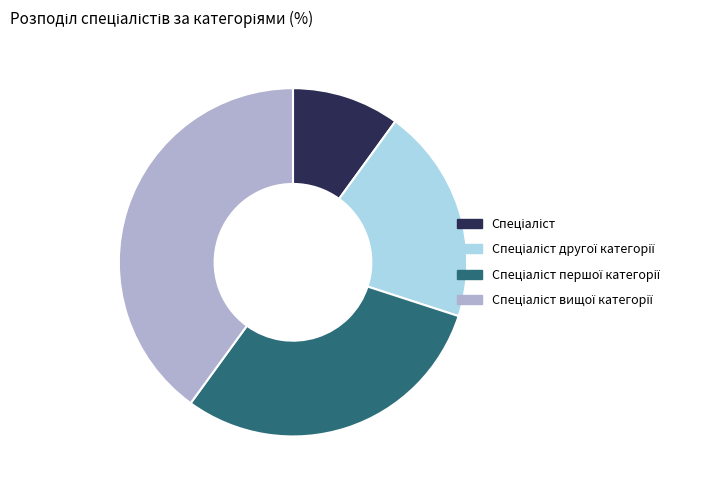

Is there a majority slice in this chart?

No